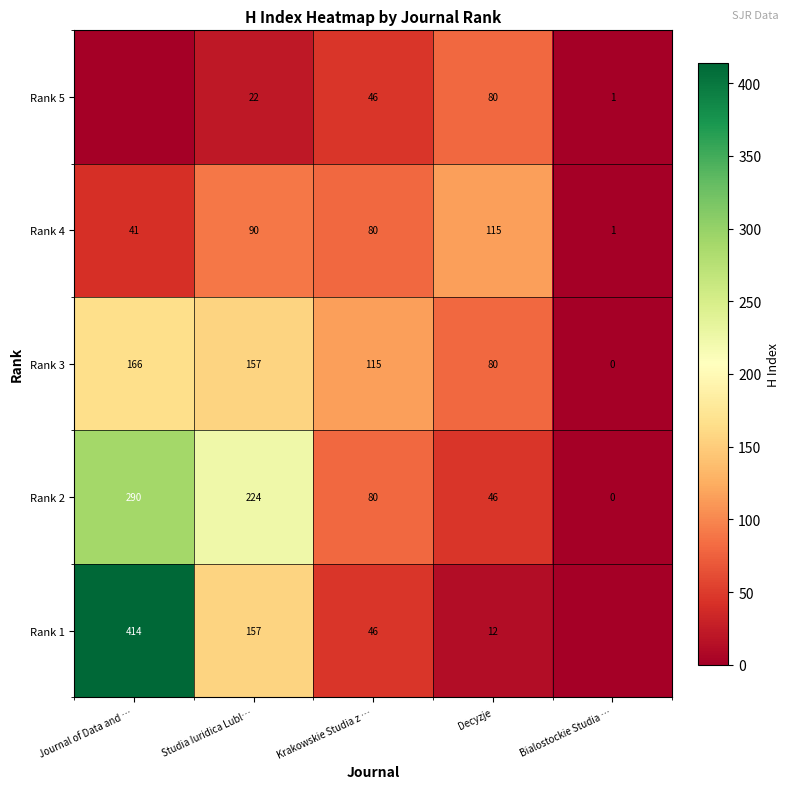

At how many categories does at least one series exceed 21?

4